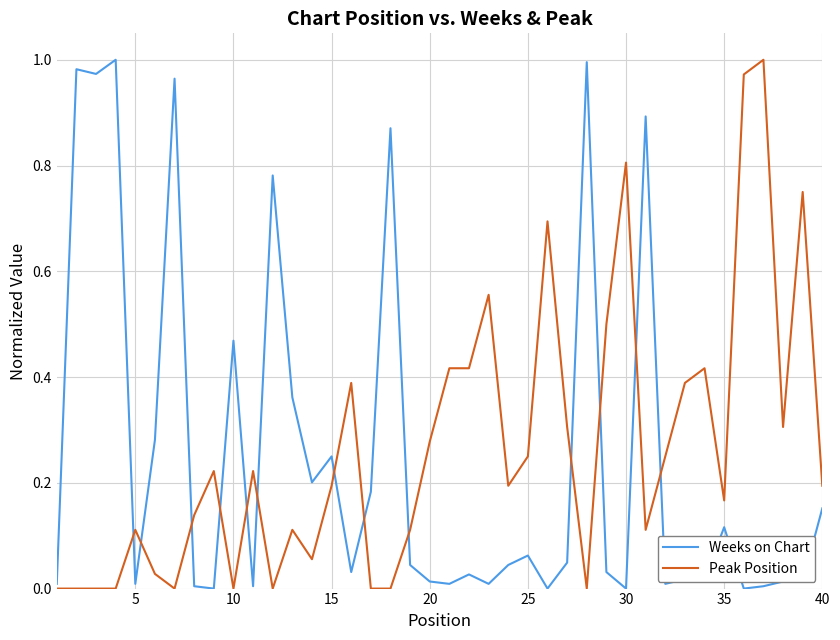

What is the value of the Weeks on Chart point at the 15th from the left?

0.2